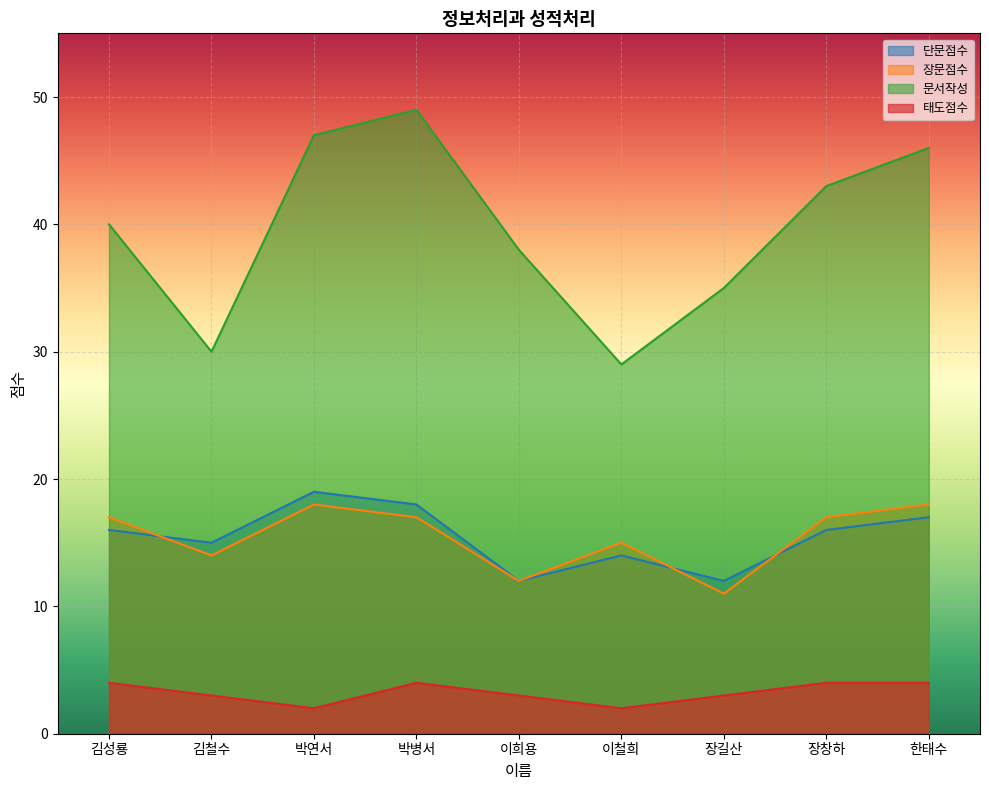

True or false: 태도점수 has more than 2 points higher than both neighbors.

False